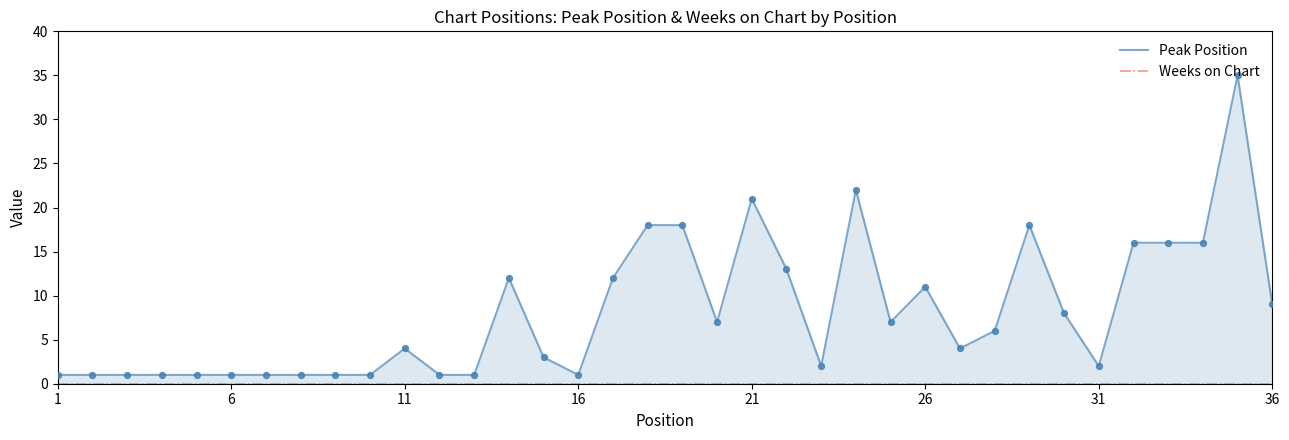

Is the value of Weeks on Chart at 26 greater than the value of Peak Position at 26?

No